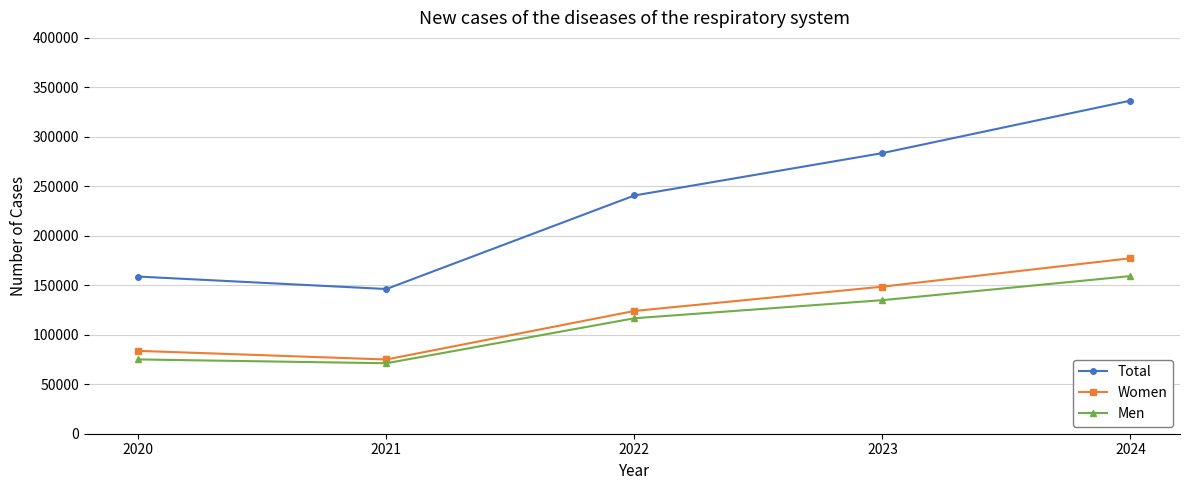

Where is Women nearest to the value 126154?

2022